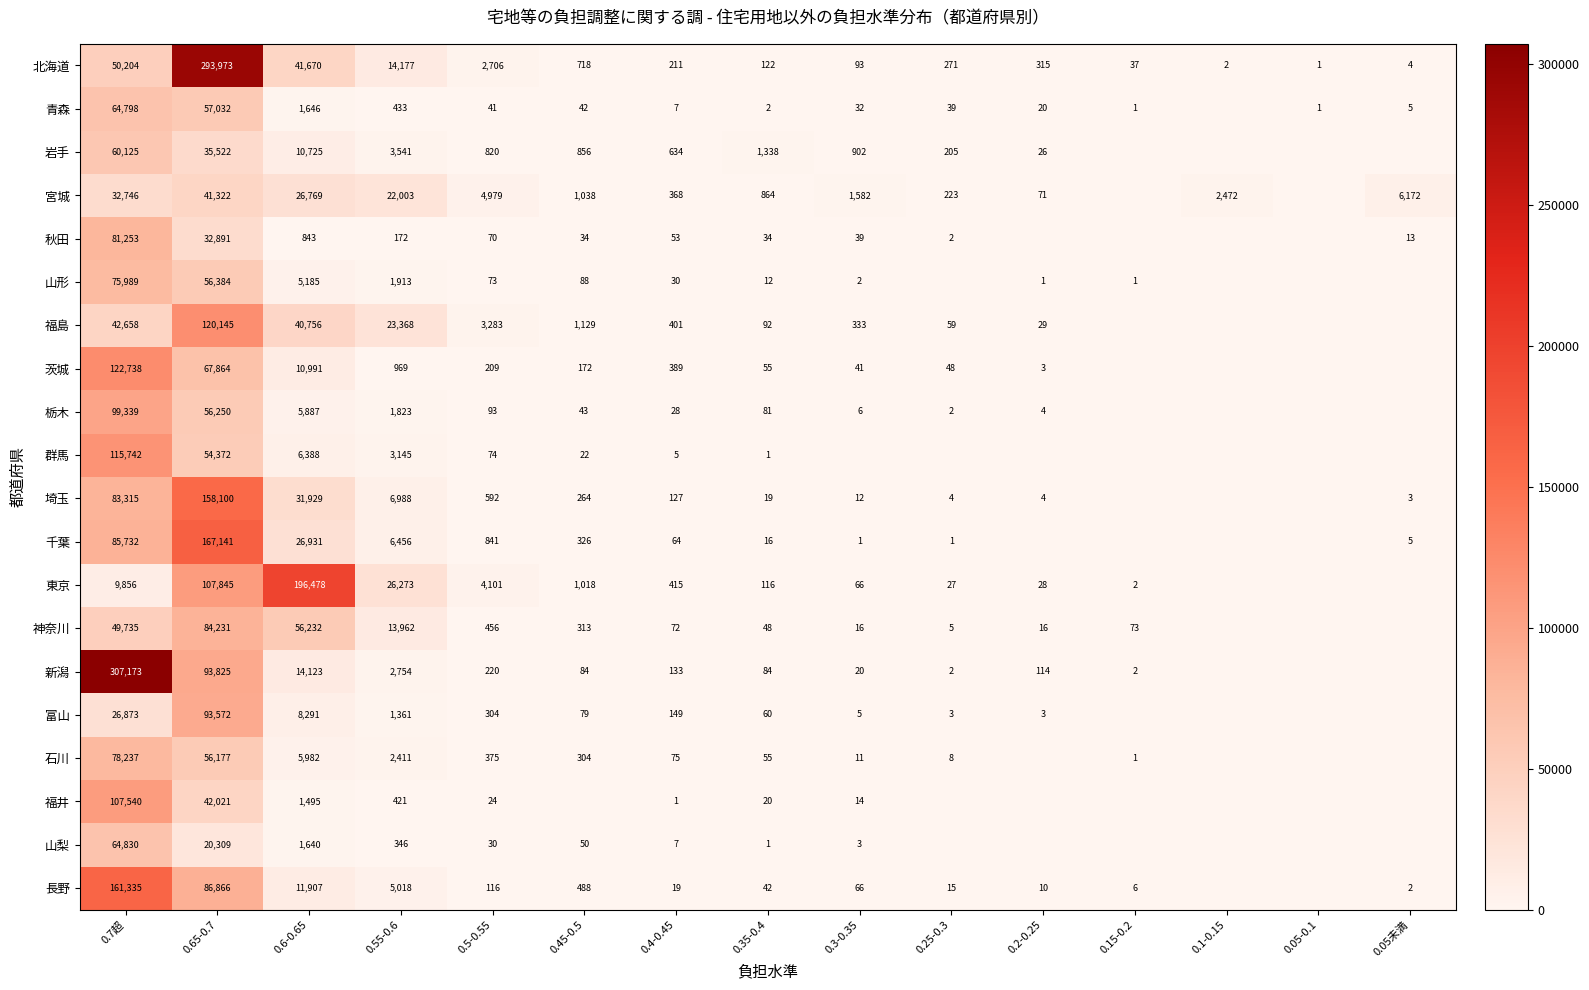

Is the value of 長野 at 0.45-0.5 greater than the value of 新潟 at 0.5-0.55?

Yes